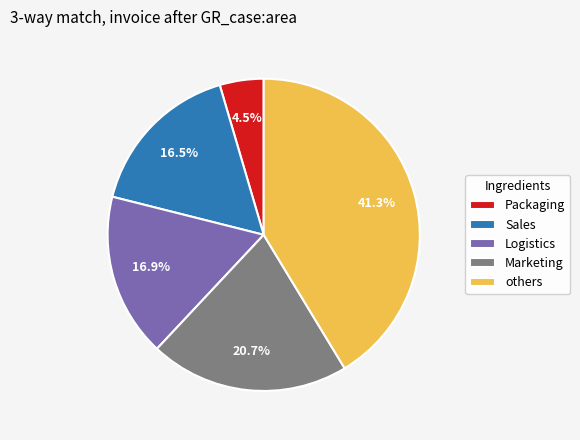

Count the number of slices in the pie.

5